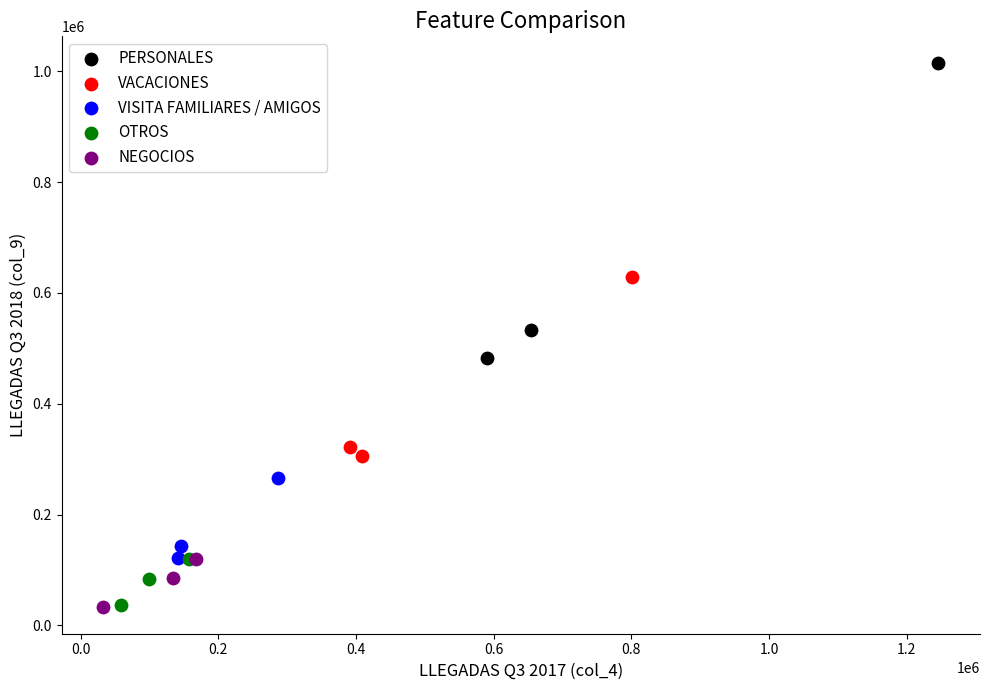

Which series reaches the maximum Y coordinate?

PERSONALES